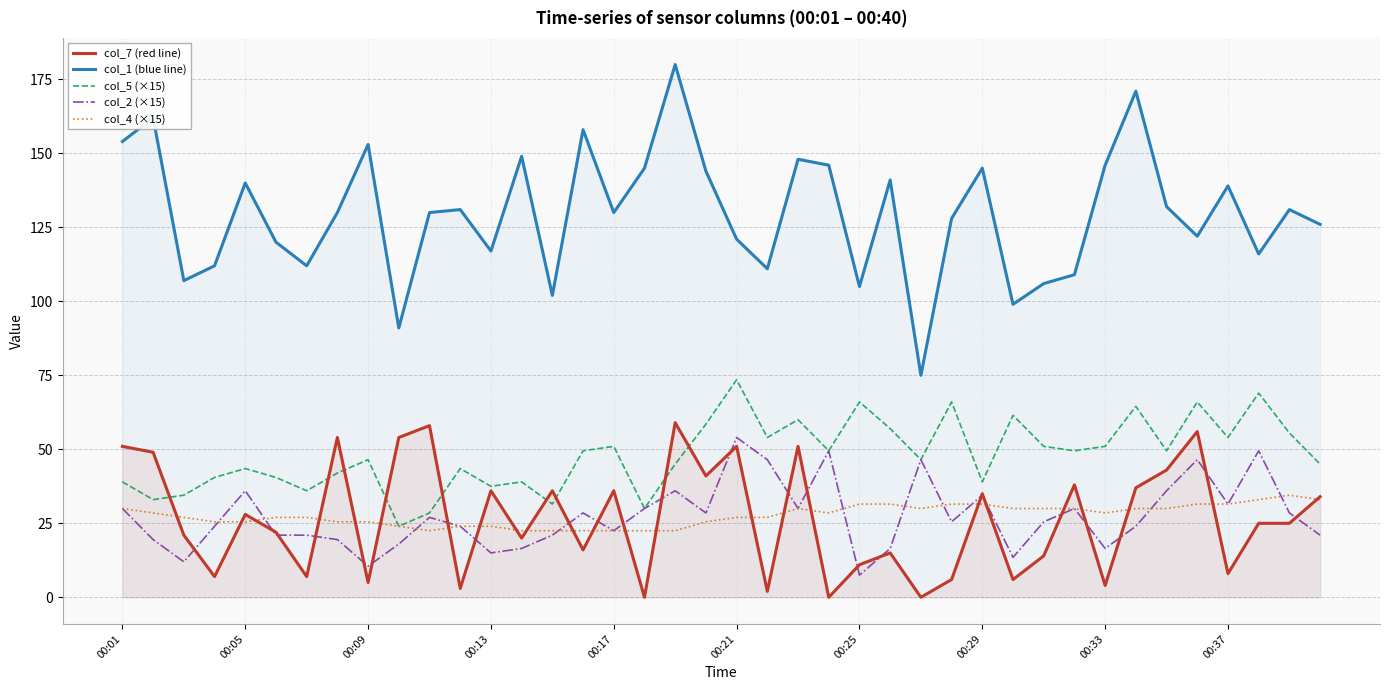

Where does the col_7 (red line) series first go above 25?

00:01